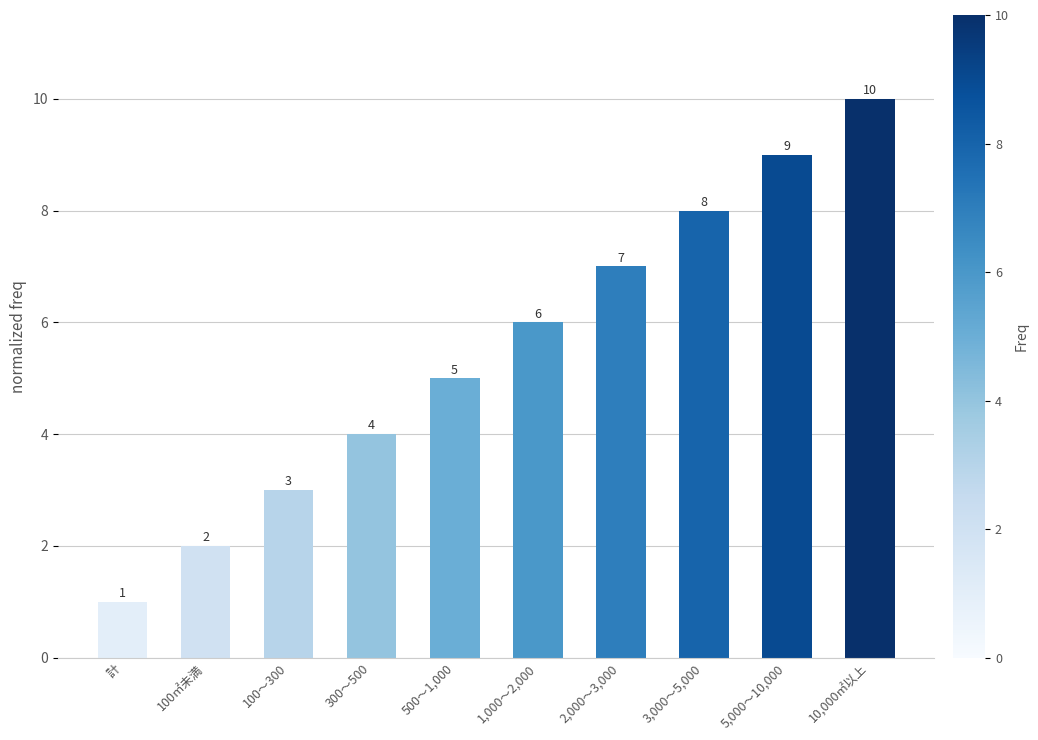

How many categories are shown in the chart?

10